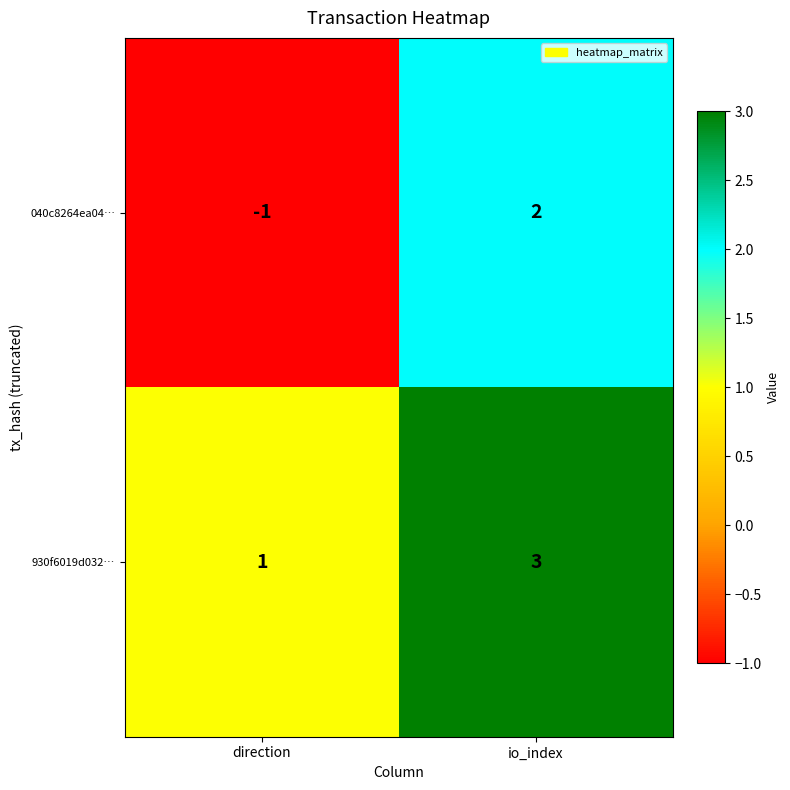

List the series in order of their overall mean, lowest first.

040c8264ea04…, 930f6019d032…